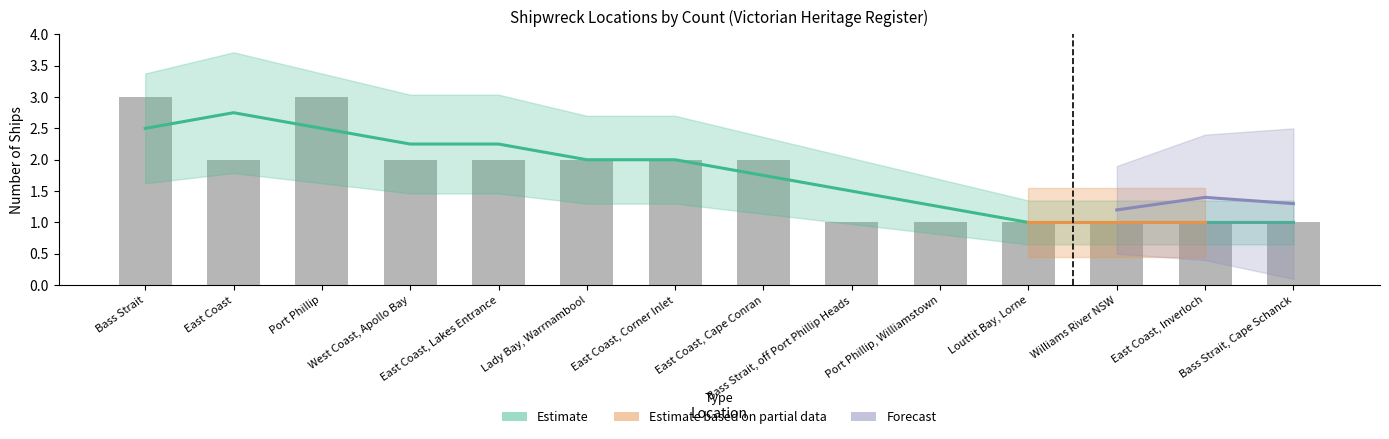

What is the label of the 1st bar from the right?

Bass Strait, Cape Schanck